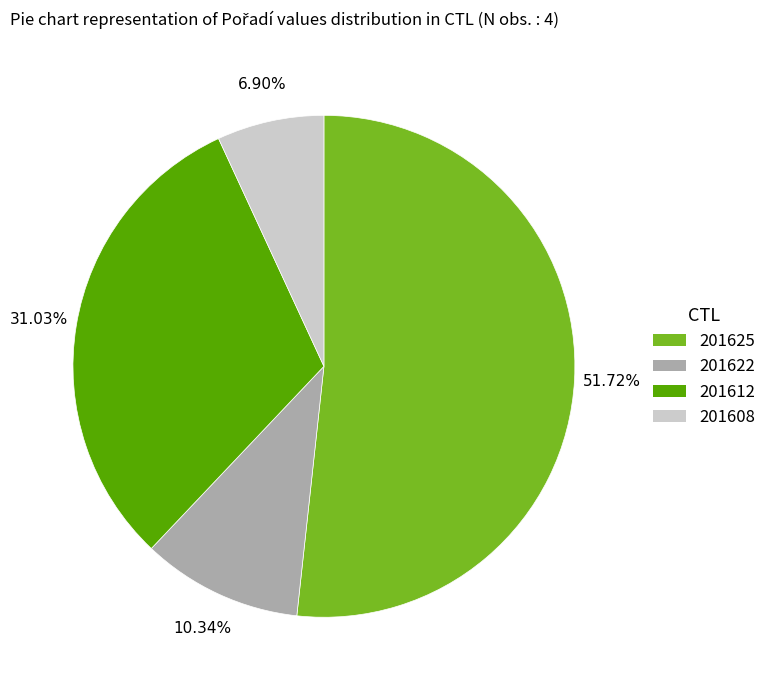

What is the largest slice in the pie chart?

201625